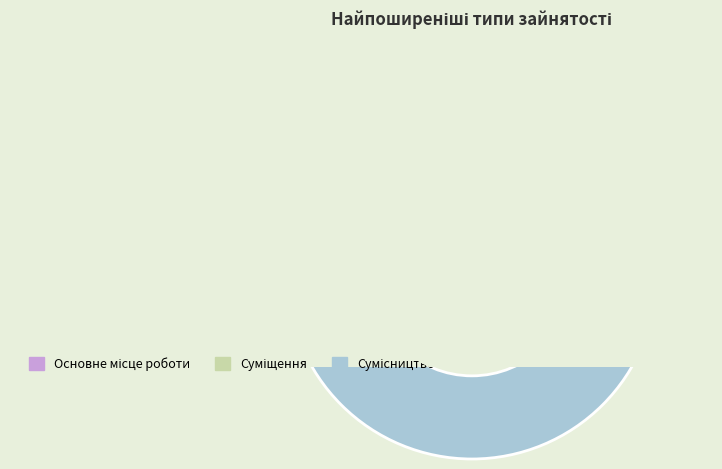

Count the number of slices in the pie.

3